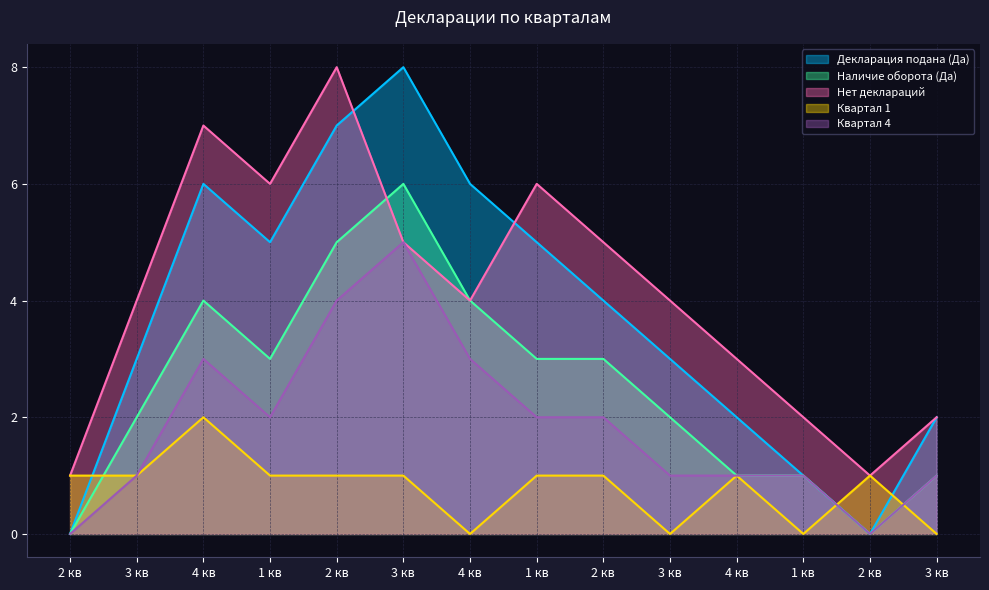

What is the label of the 14th point from the right?

2 кв